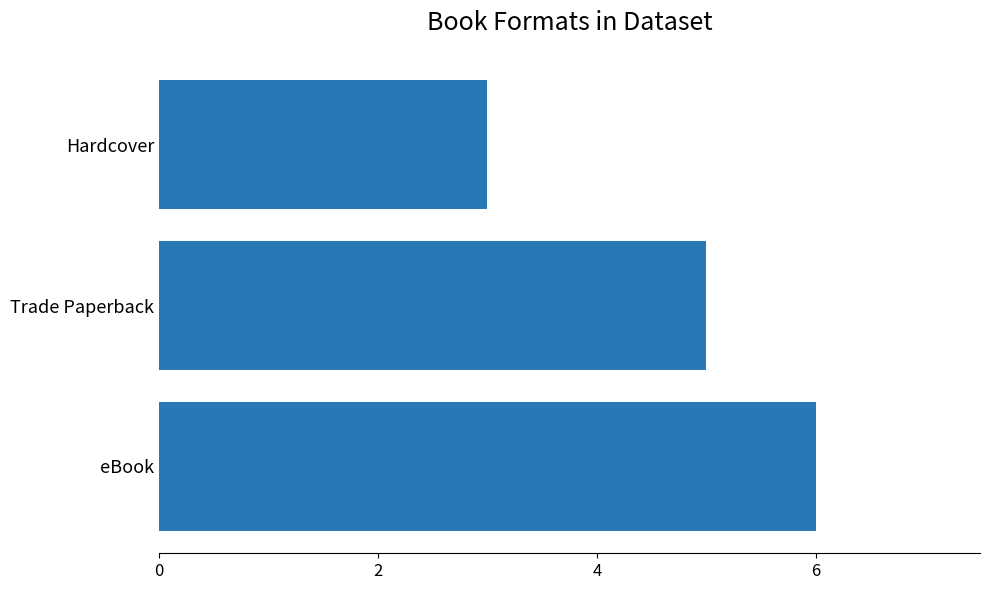

What is the ratio of the value at Trade Paperback to the value at eBook?

0.8